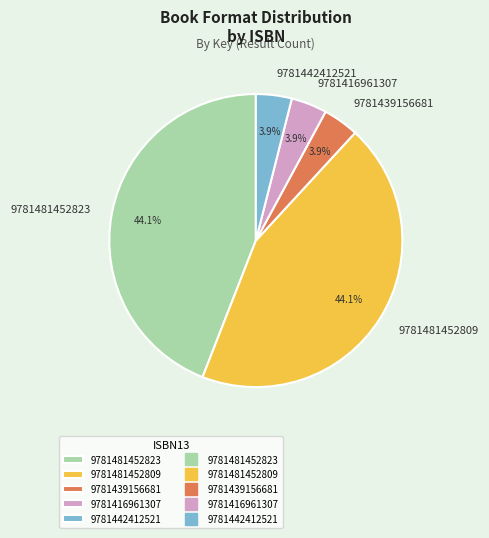

Does 9781442412521 account for over 50% of the chart?

No